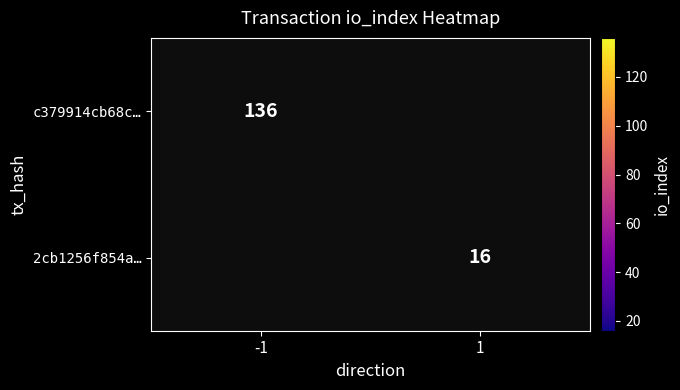

The value of 2cb1256f854a… at 1 is 26. True or false?

False